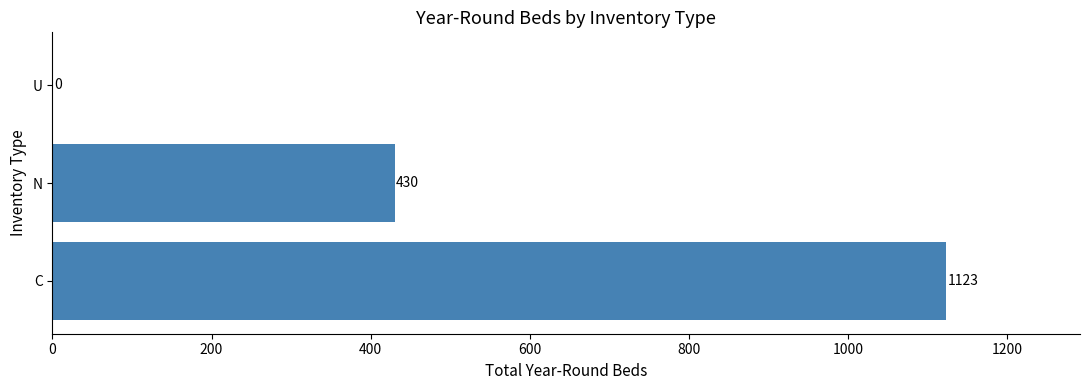

At which label is the value closest to 561?

N